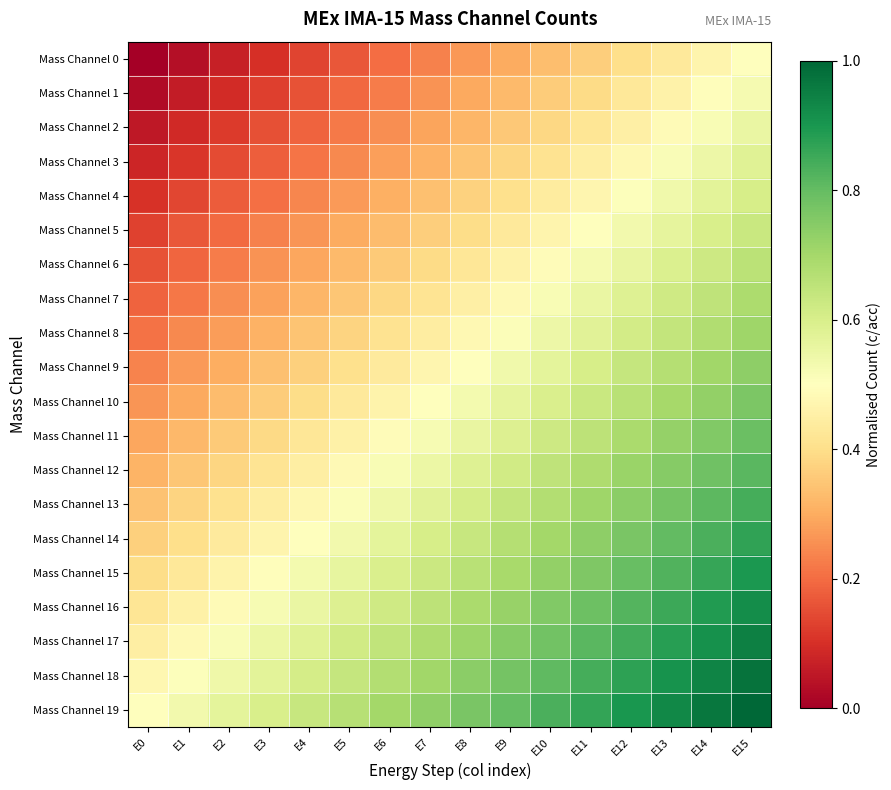

At E11, list the series in order from smallest to largest.

Mass Channel 0, Mass Channel 1, Mass Channel 2, Mass Channel 3, Mass Channel 4, Mass Channel 5, Mass Channel 6, Mass Channel 7, Mass Channel 8, Mass Channel 9, Mass Channel 10, Mass Channel 11, Mass Channel 12, Mass Channel 13, Mass Channel 14, Mass Channel 15, Mass Channel 16, Mass Channel 17, Mass Channel 18, Mass Channel 19